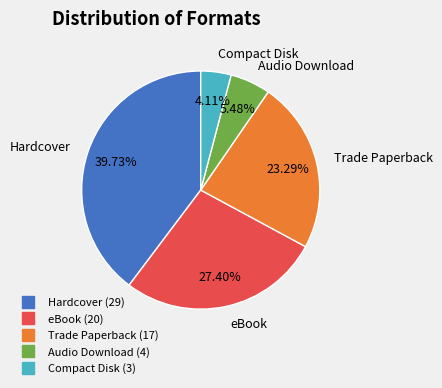

How many segments does this pie chart have?

5